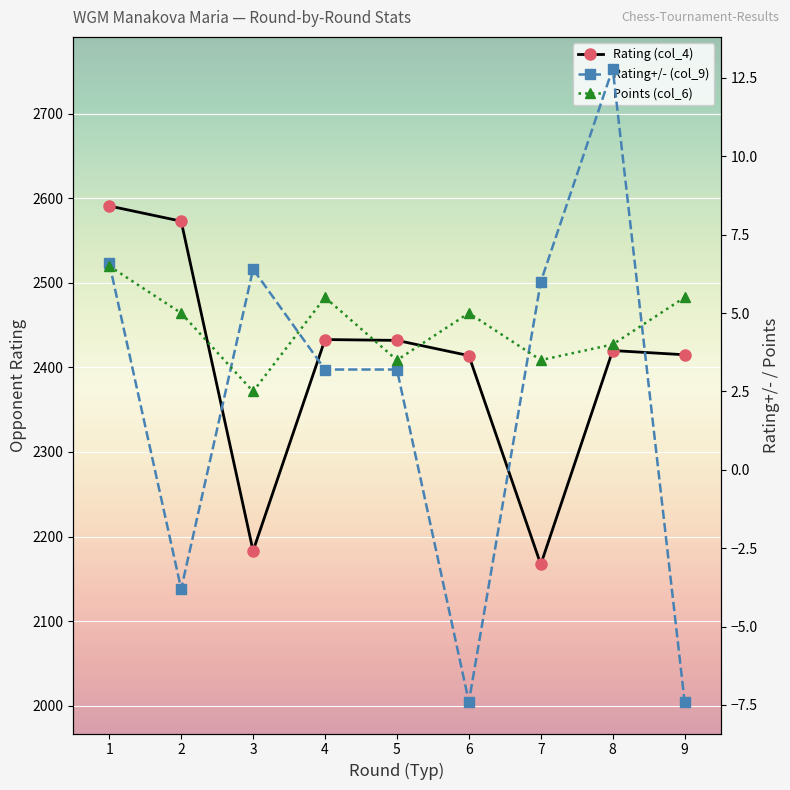

At which label does Rating (col_4) reach its minimum?

7